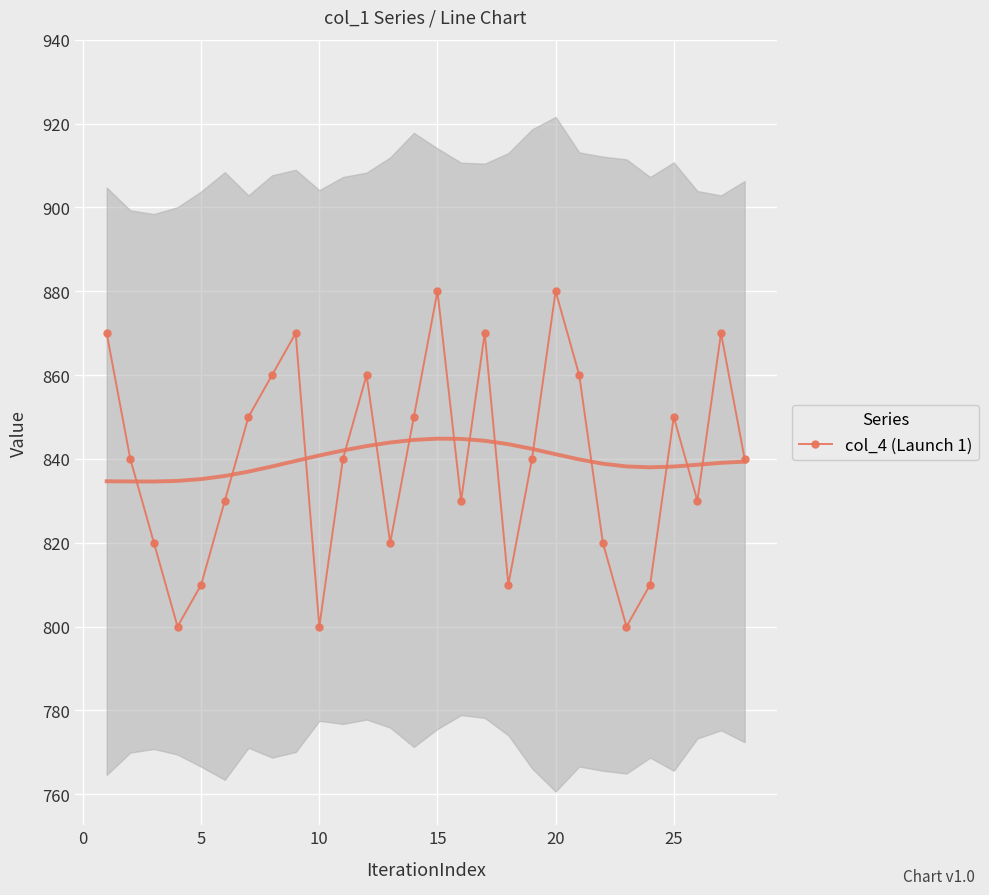

The value of col_4 (Launch 1) at 5 is 810. True or false?

True